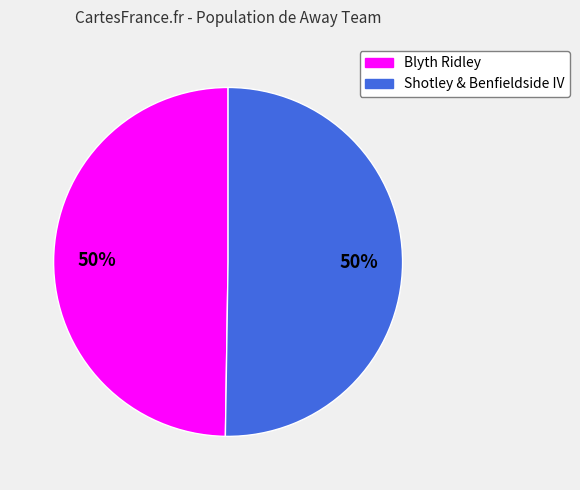

What is the ratio of the value at Blyth Ridley to the value at Shotley & Benfieldside IV?

1.0